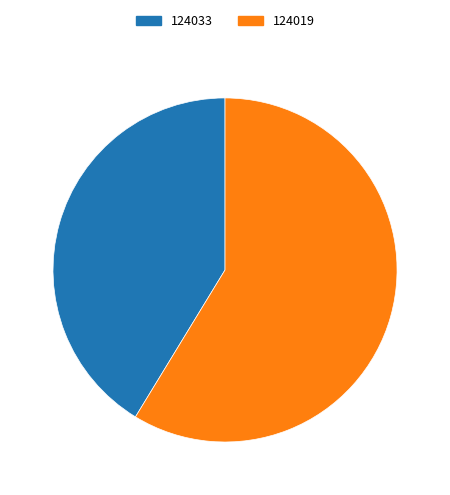

Is the sum of 124033 and 124019 greater than half?

Yes